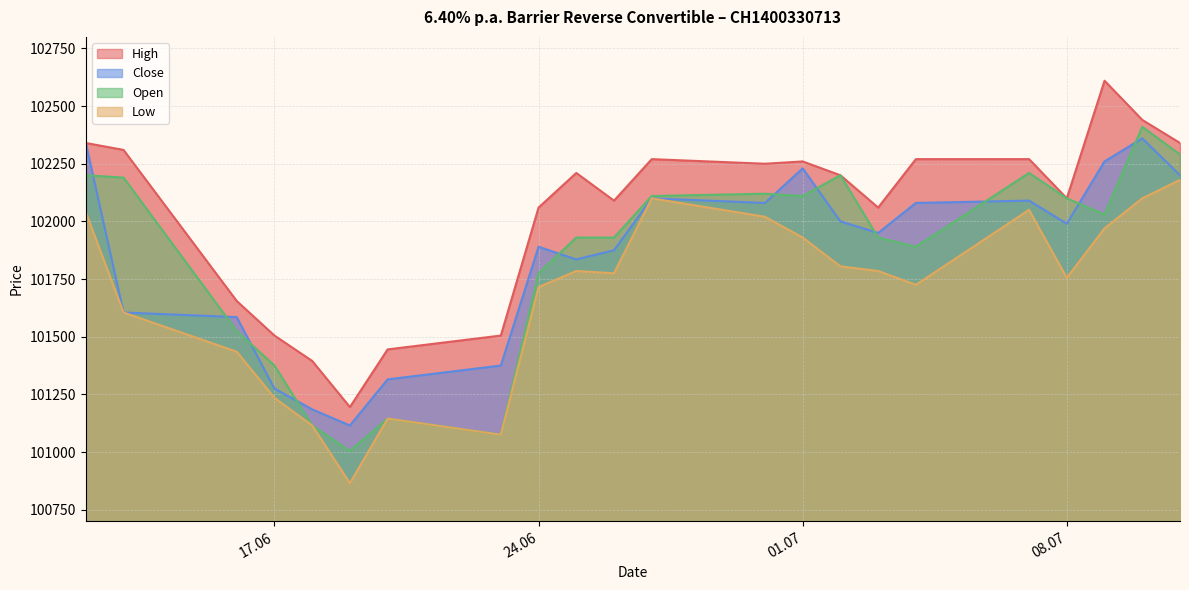

What is the minimum value shown in the chart?

100865